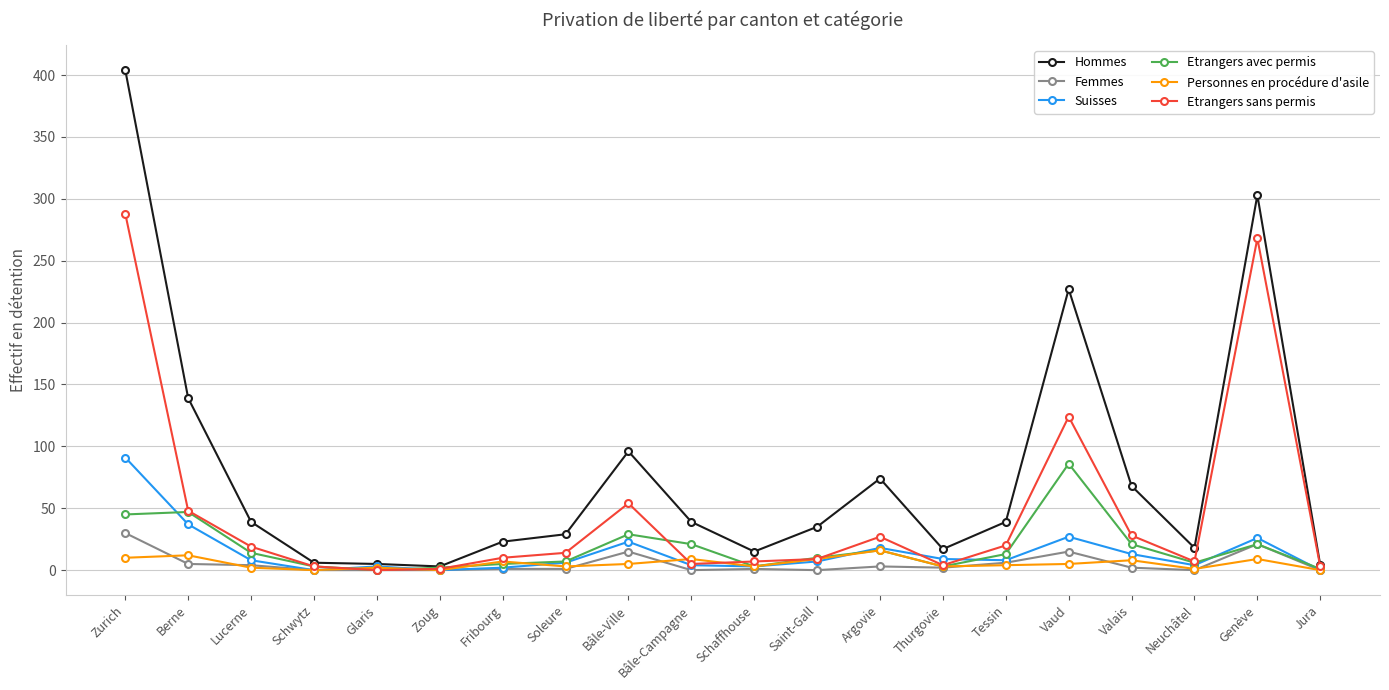

Between which two adjacent categories do Personnes en procédure d'asile and Femmes first intersect?

Zurich and Berne